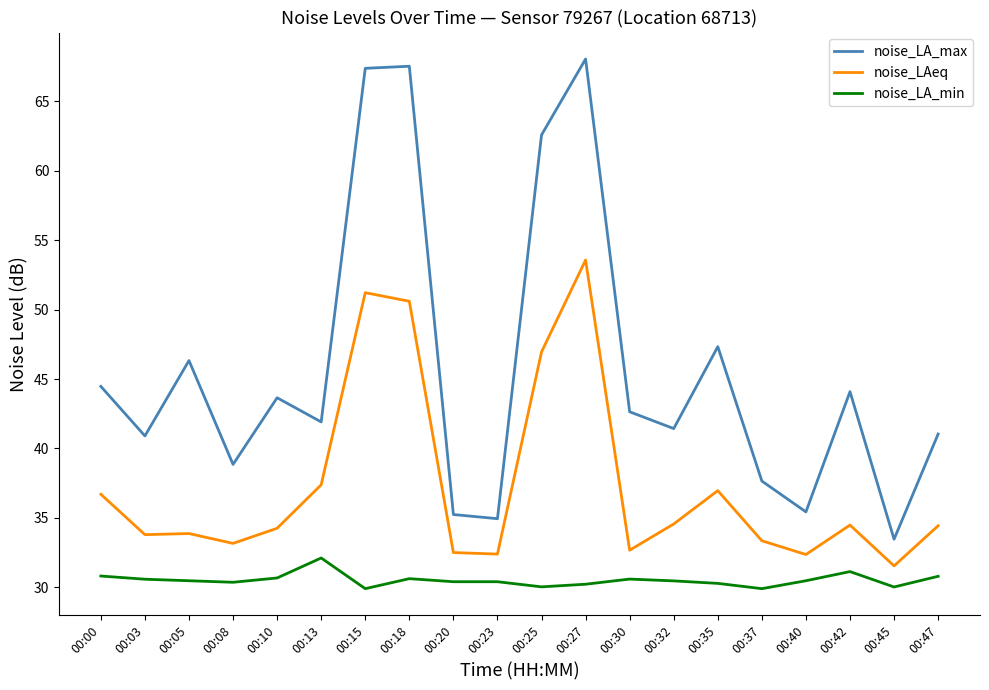

What is the difference between the second highest and minimum values in the noise_LAeq series?

19.7